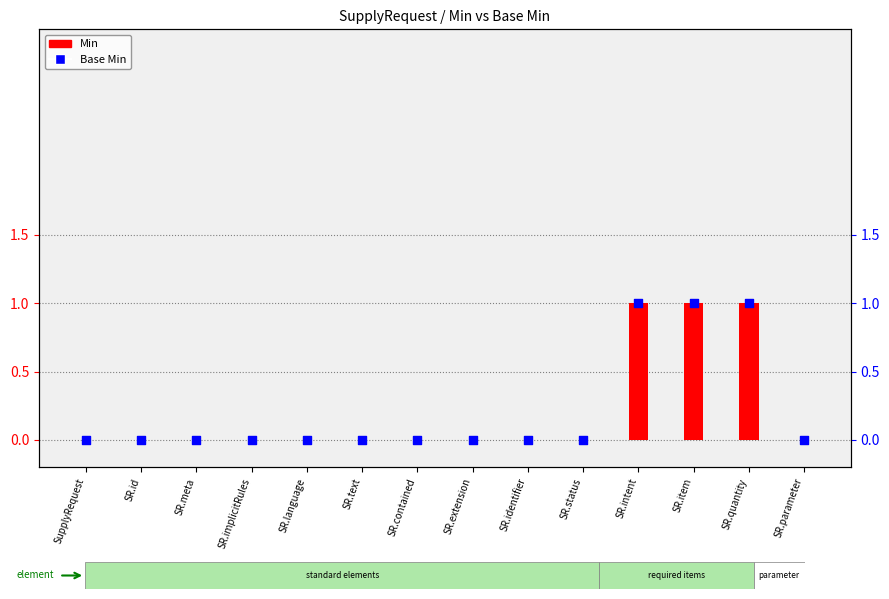

Which series has the largest Y range (max minus min)?

Min